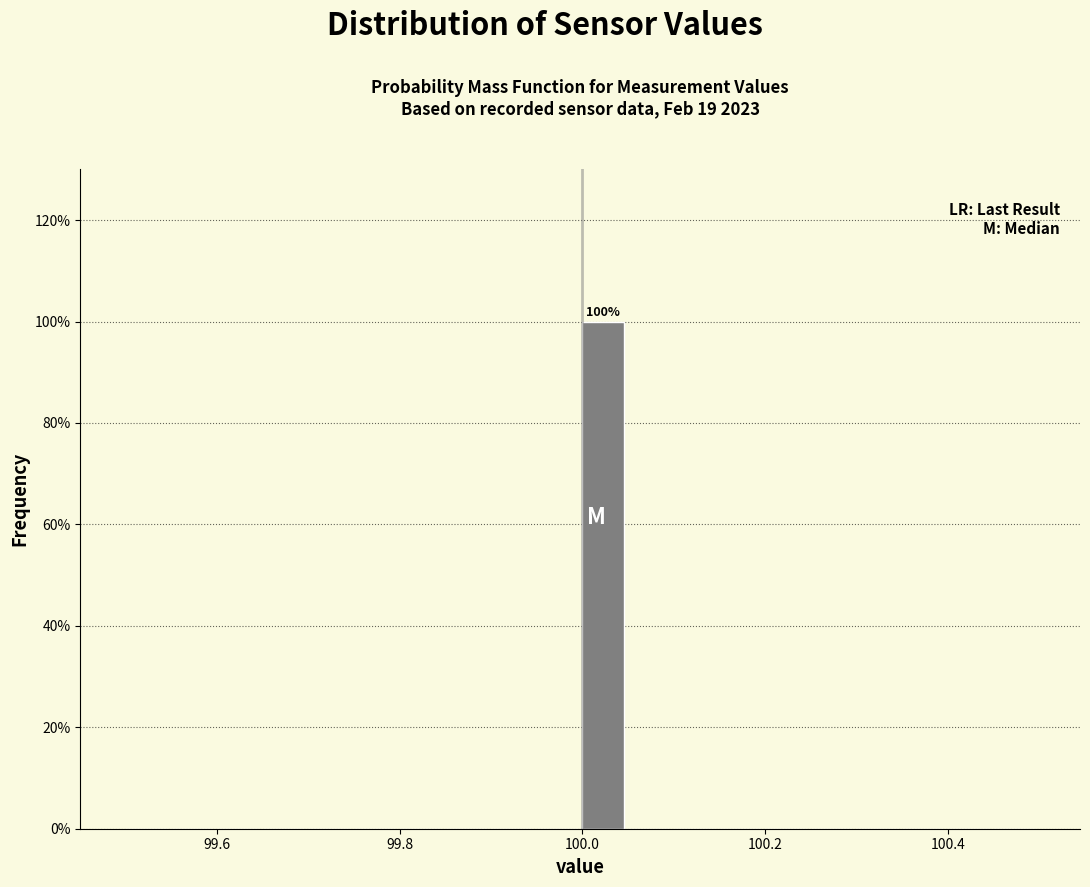

Around what value on the x-axis is the tallest bar? Give the approximate position of its centre, as read against the axis.

100.02